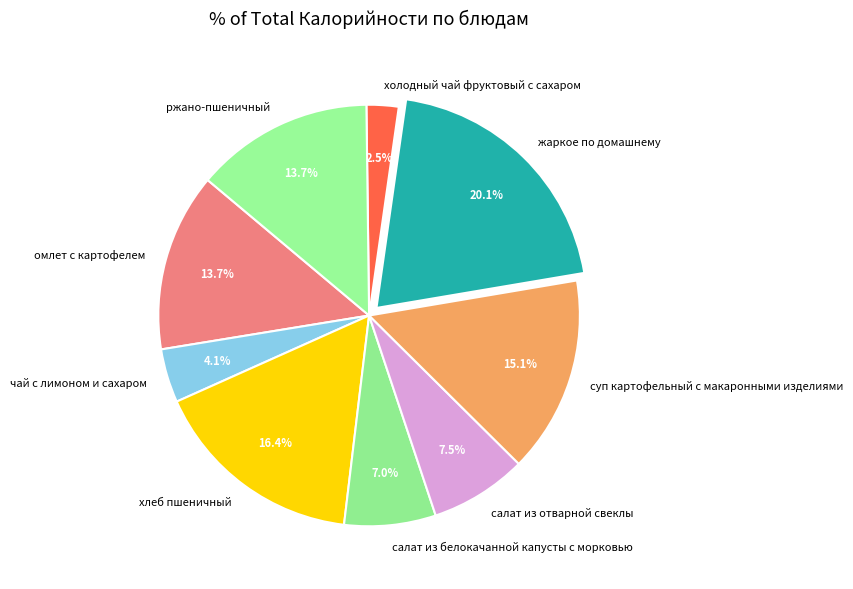

Between салат из белокачанной капусты с морковью and жаркое по домашнему, which is larger?

жаркое по домашнему